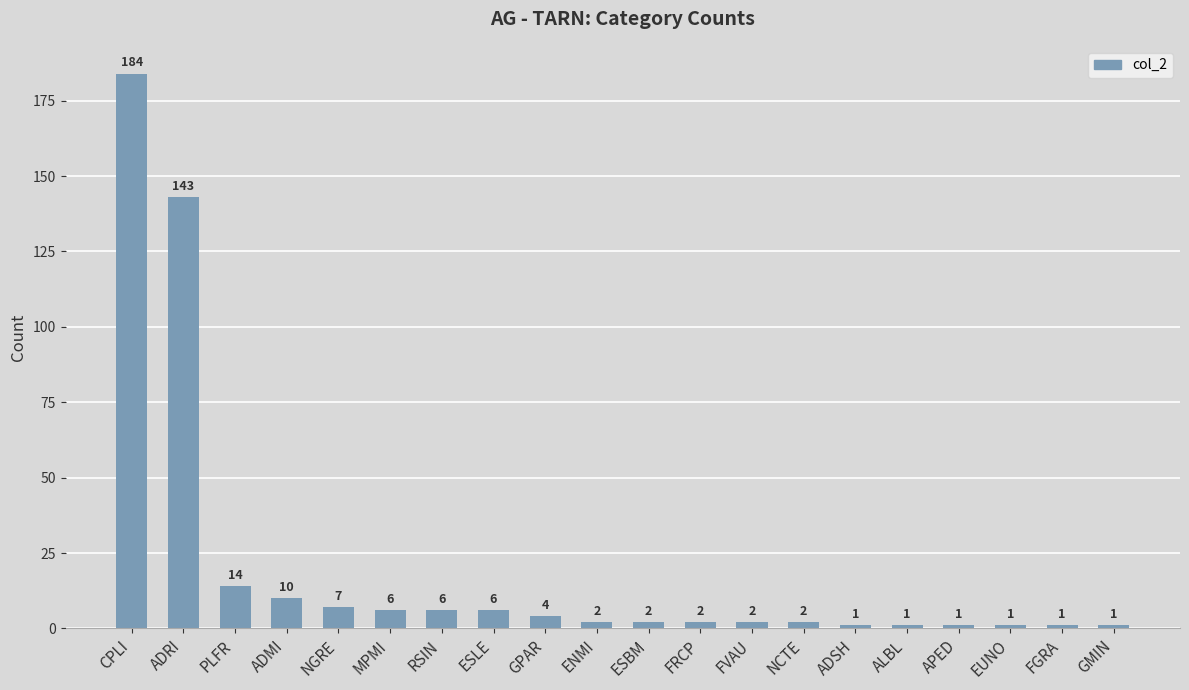

How many data points are less than 2?

6